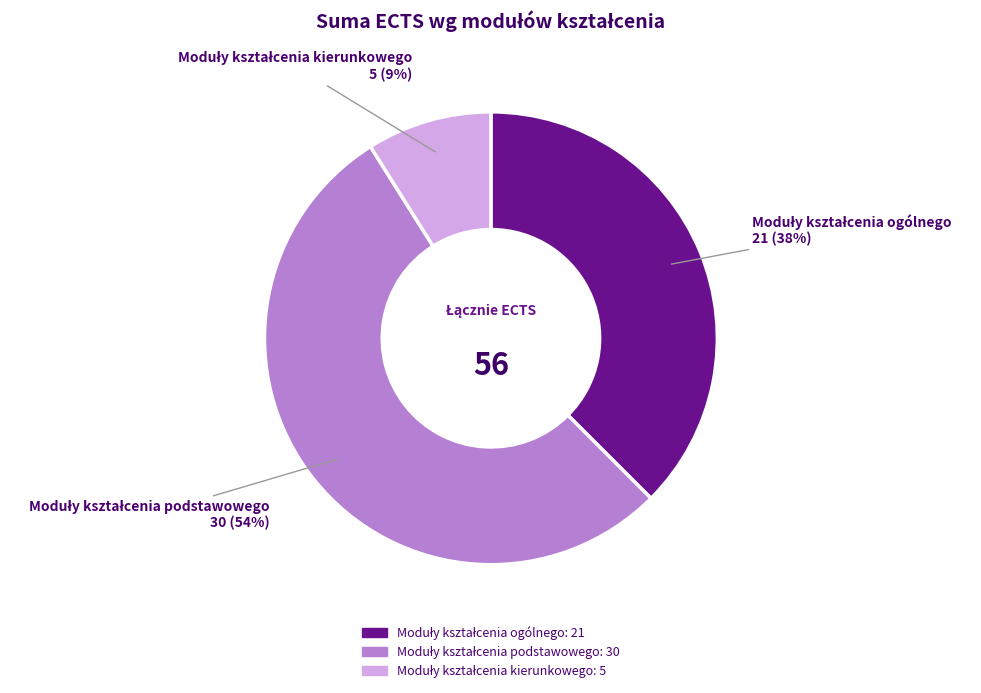

To the nearest percent, what is the average slice percentage?

33%